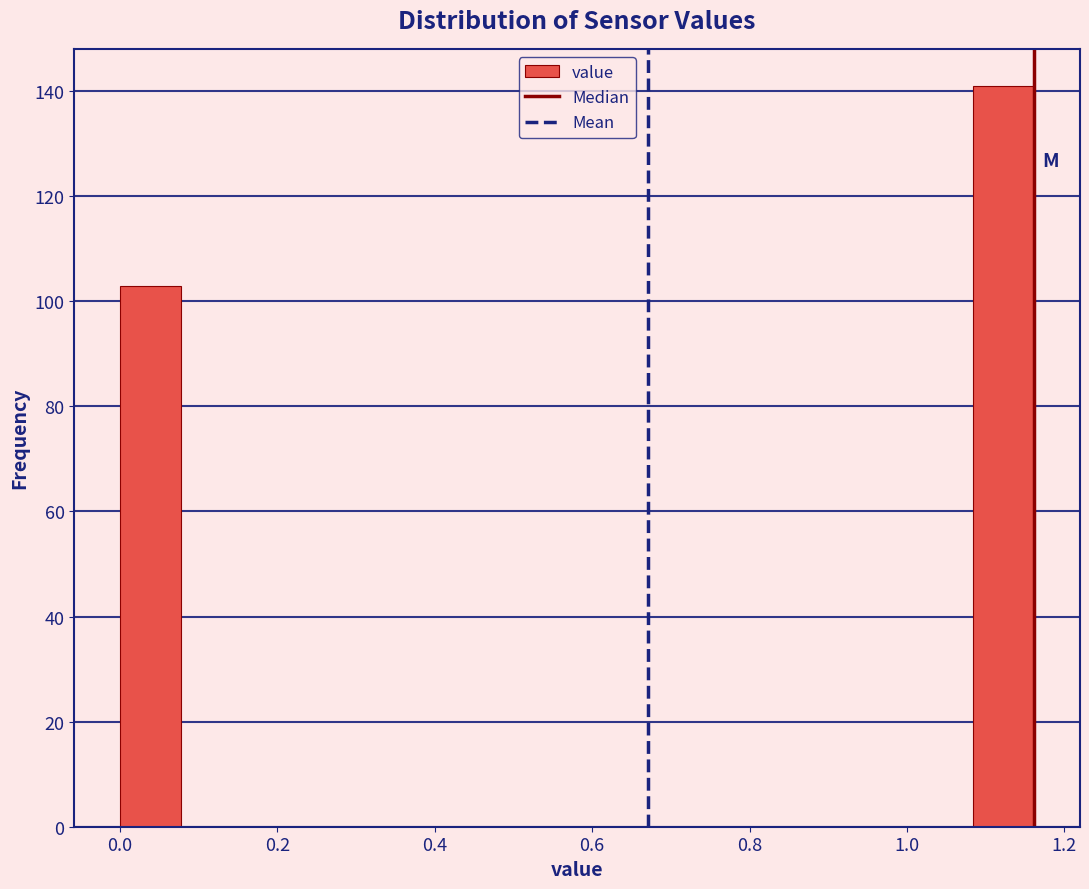

Read against the x-axis, roughly where is the centre of the tallest bar?

1.12